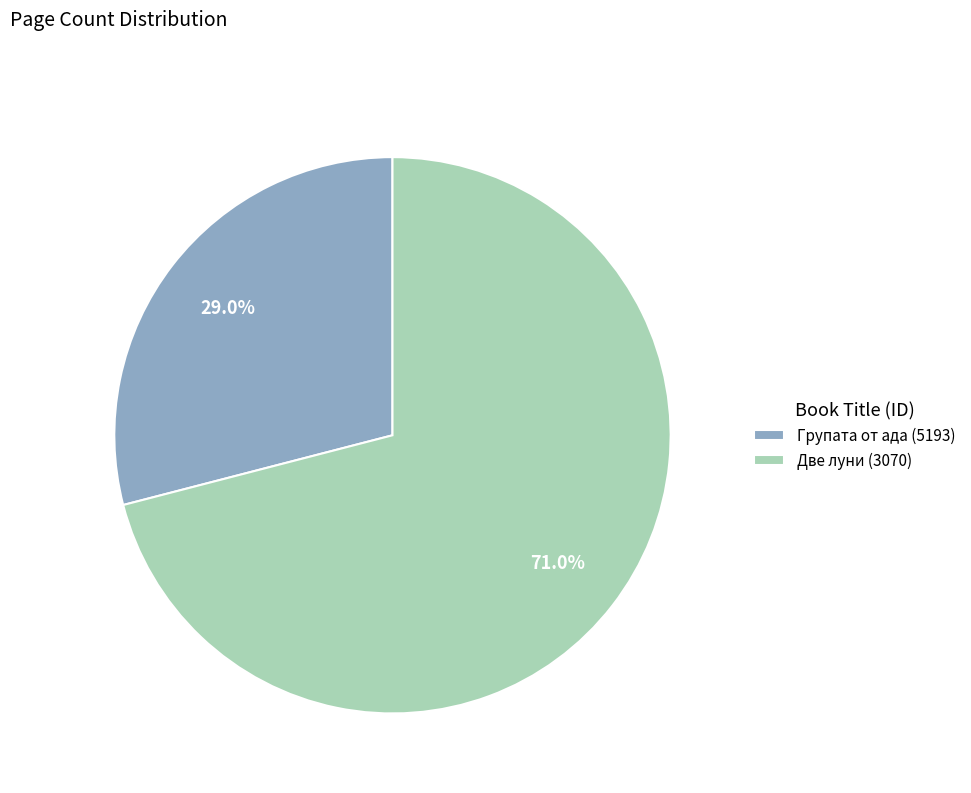

The Две луни (3070) slice represents 61% of the pie. True or false?

False